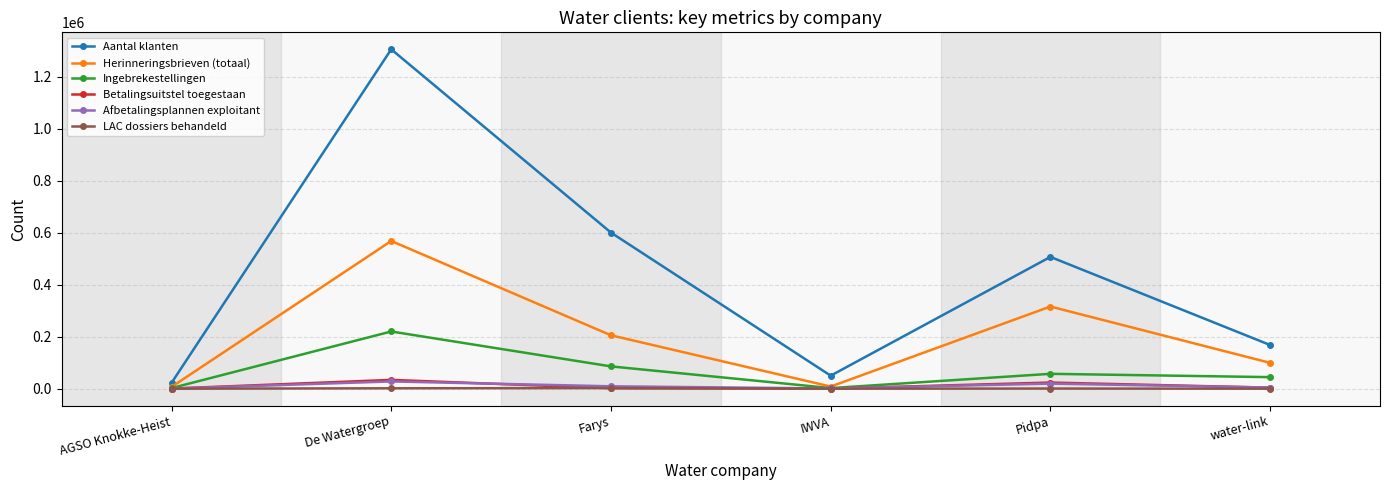

Which series has the largest total across all categories?

Aantal klanten